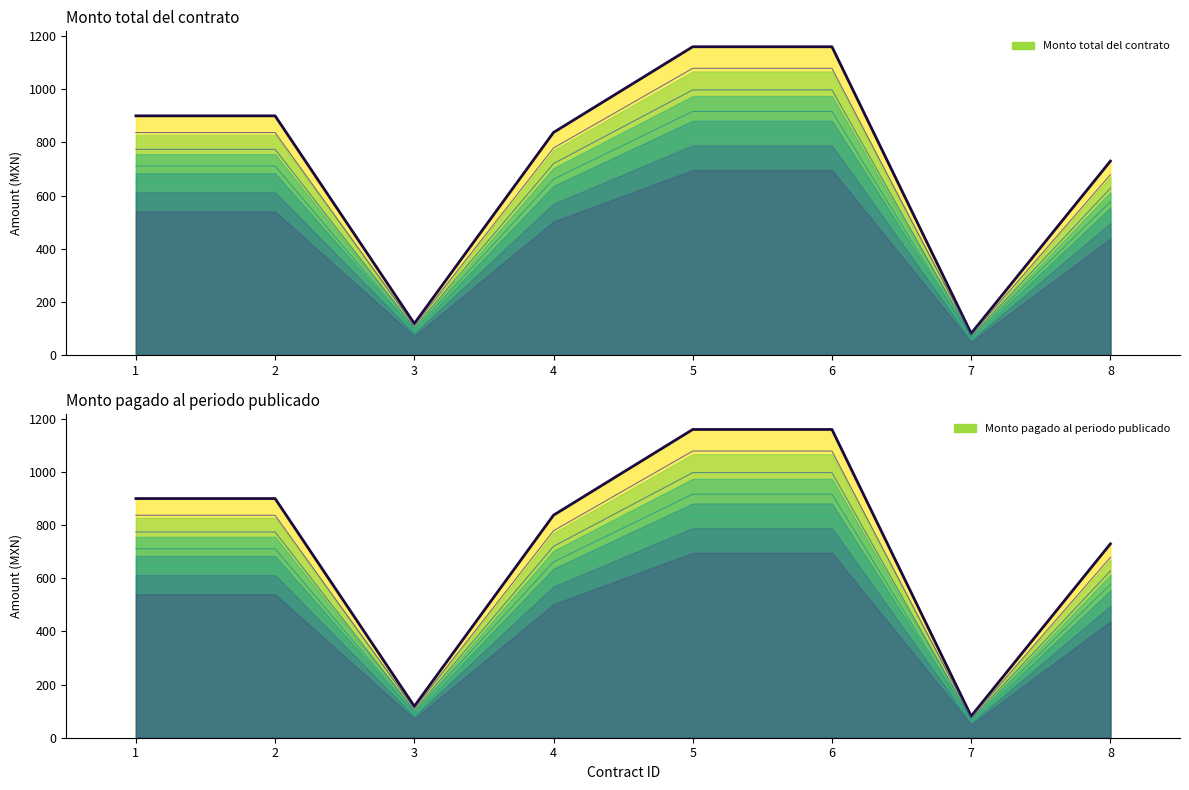

Which series changed the most between 3 and 6?

Monto total del contrato (line)